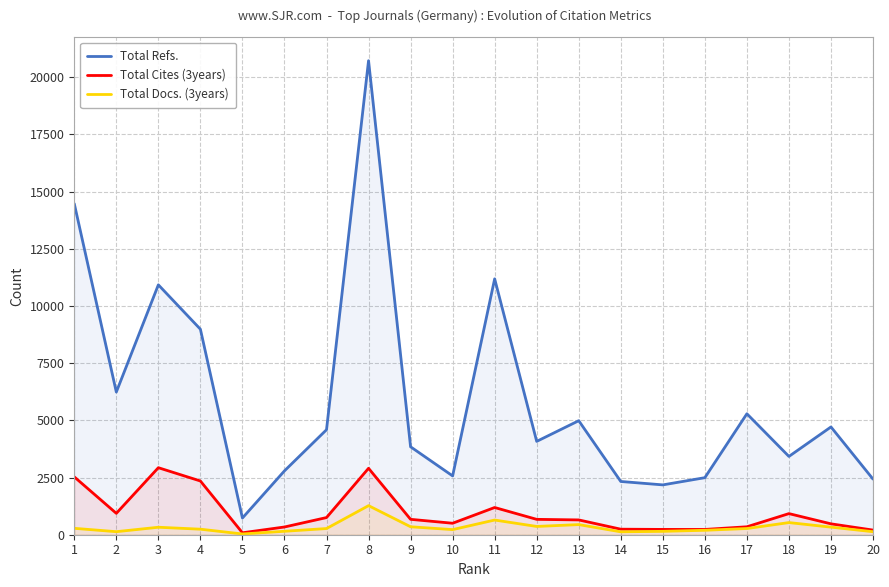

Is it true that Total Cites (3years) equals 476 at 19?

True